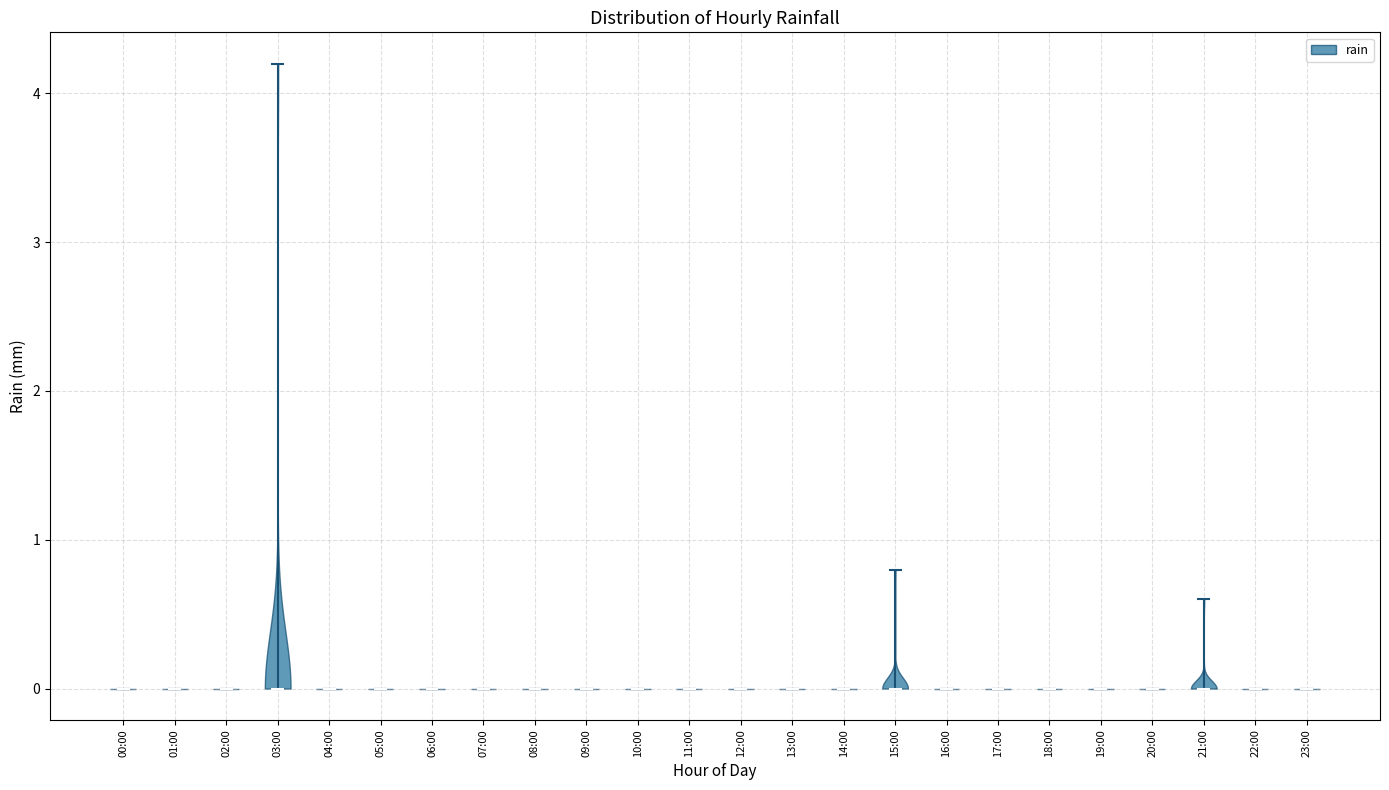

What is the lowest point the violin for 13:00 reaches on the y-axis? The values are not printed on the chart, so give them approximately, as read against the axis.

0.0